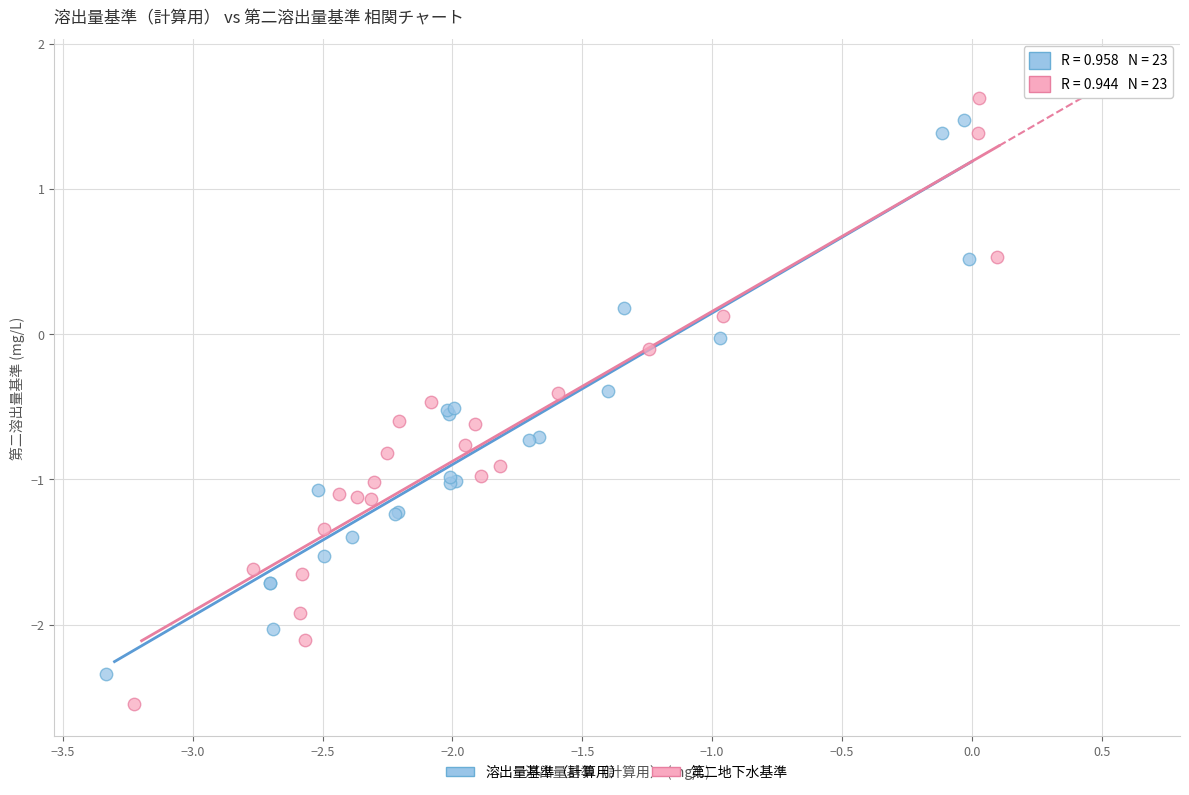

Which series reaches the minimum Y coordinate?

第二地下水基準